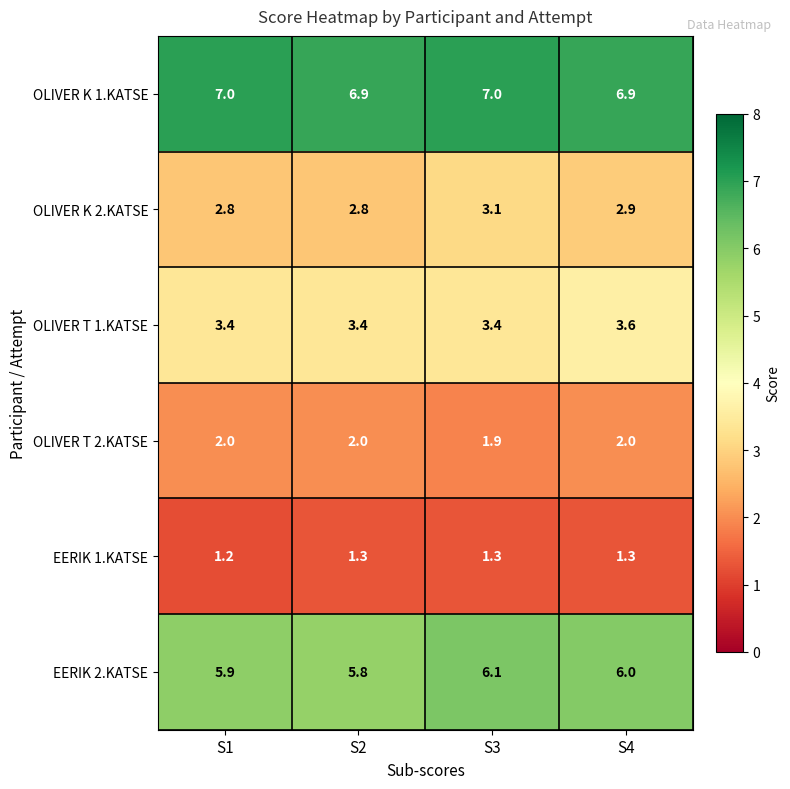

Reading left to right, extract all data points from this chart.

OLIVER K 1.KATSE: S1=7.0	S2=6.9	S3=7.0	S4=6.9
OLIVER K 2.KATSE: S1=2.8	S2=2.8	S3=3.1	S4=2.9
OLIVER T 1.KATSE: S1=3.4	S2=3.4	S3=3.4	S4=3.6
OLIVER T 2.KATSE: S1=2.0	S2=2.0	S3=1.9	S4=2.0
EERIK 1.KATSE: S1=1.2	S2=1.3	S3=1.3	S4=1.3
EERIK 2.KATSE: S1=5.9	S2=5.8	S3=6.1	S4=6.0